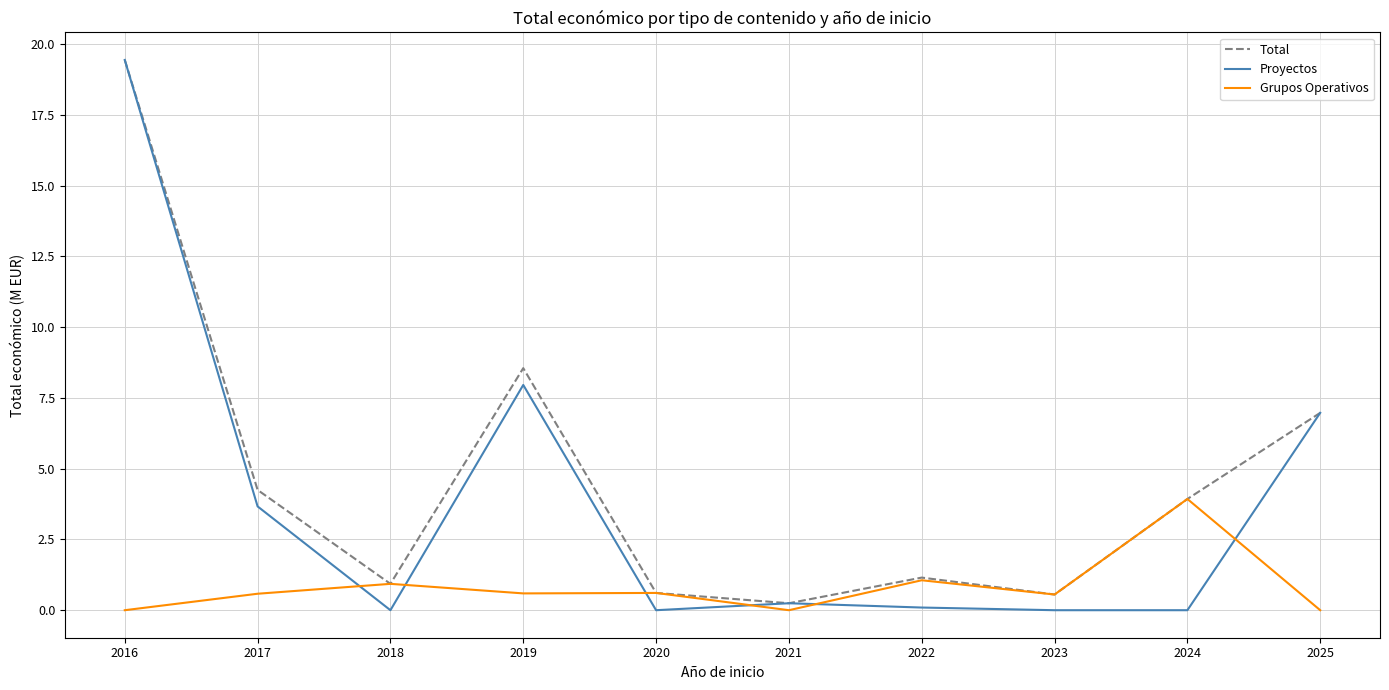

True or false: Proyectos and Grupos Operativos intersect in this chart.

True